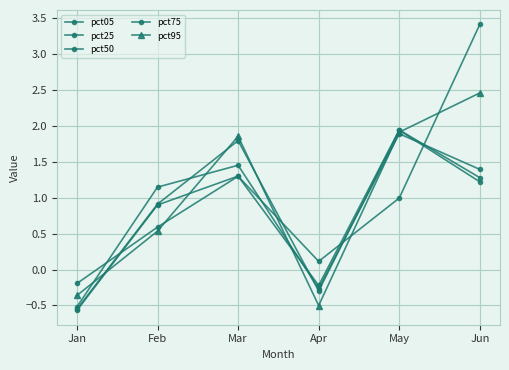

True or false: pct75 and pct25 cross at least once.

True